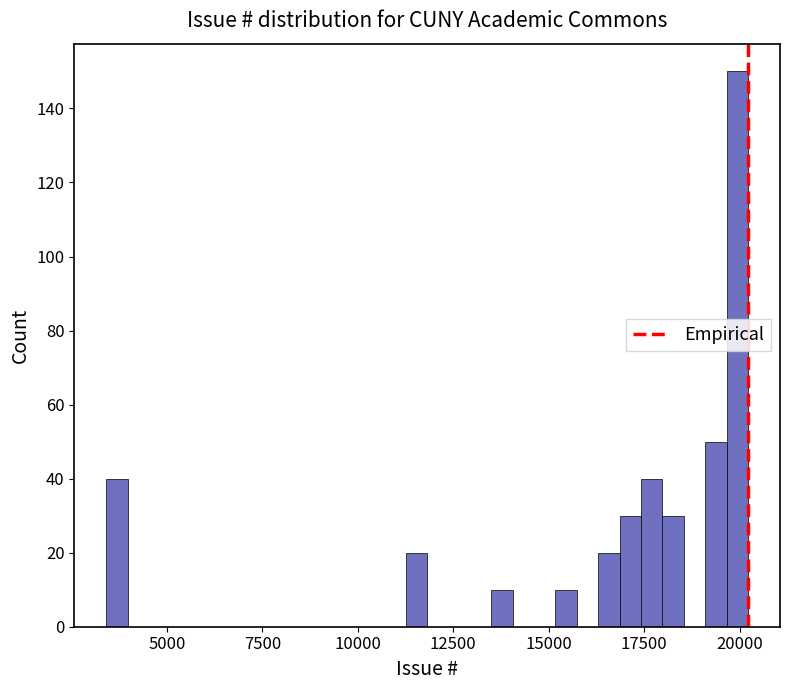

Read against the x-axis, roughly where is the centre of the tallest bar?

20000